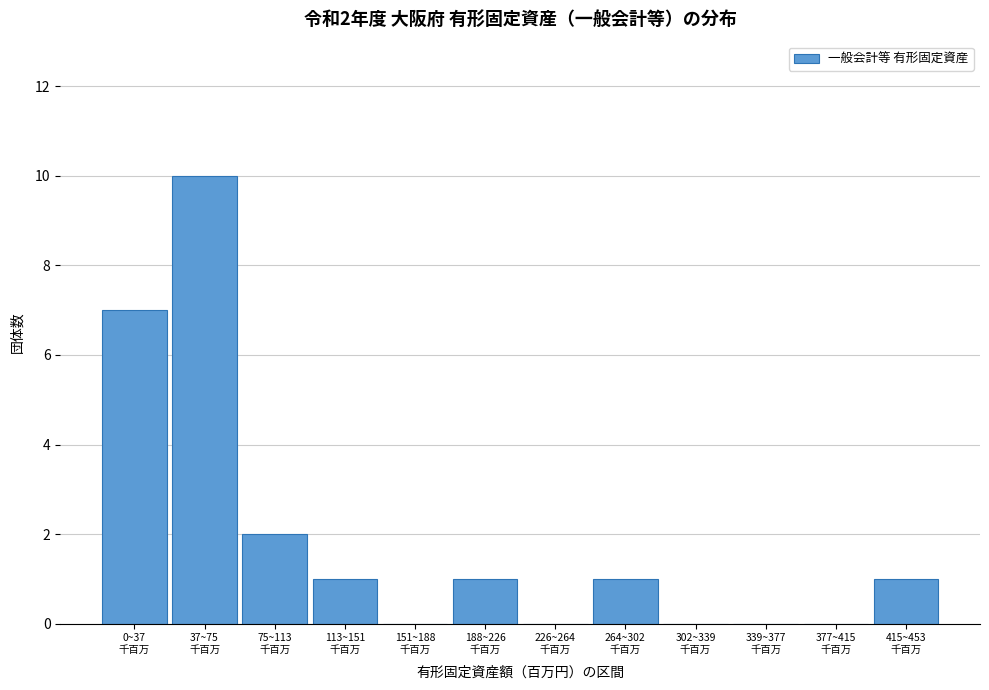

What is the sum of all values?

23